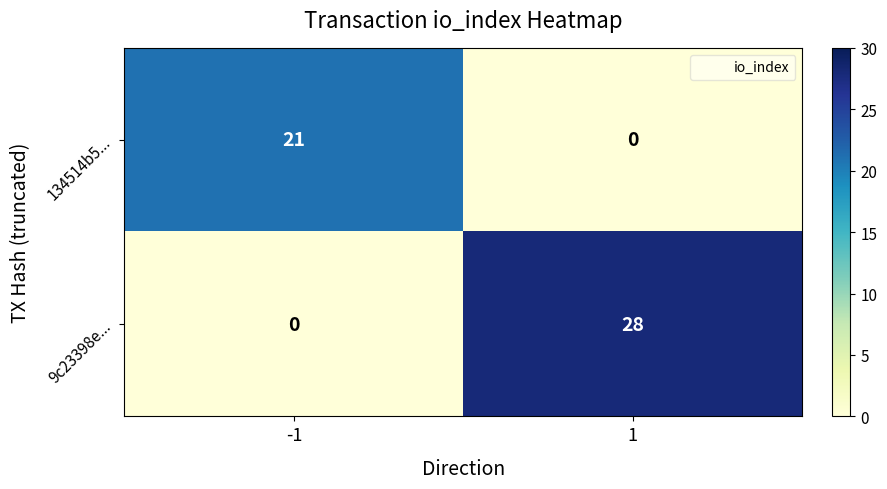

What is the difference between the 9c23398e... values at -1 and 1?

28